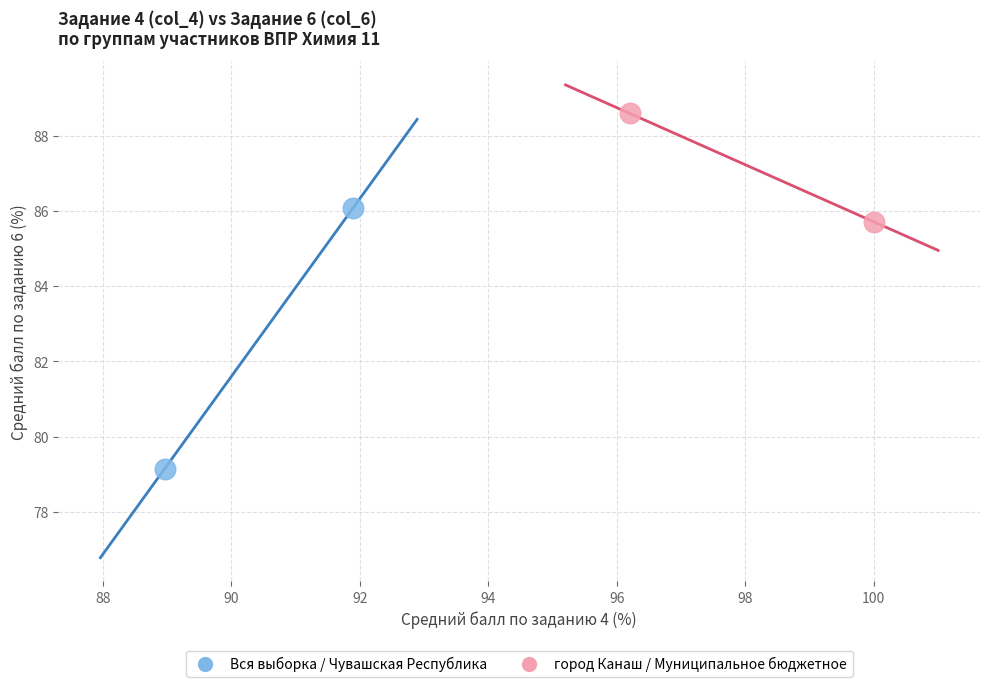

Which series contains the highest Y value?

город Канаш / Муниципальное бюджетное